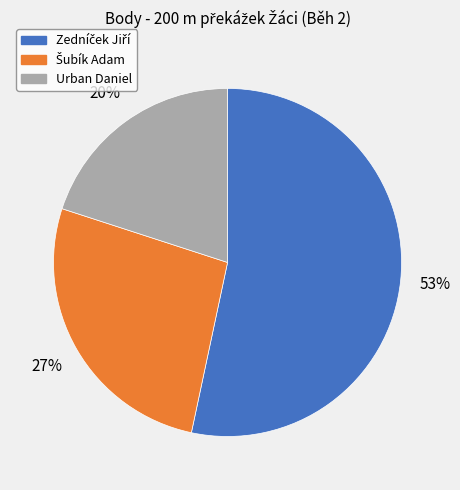

Is Urban Daniel the majority of the pie?

No